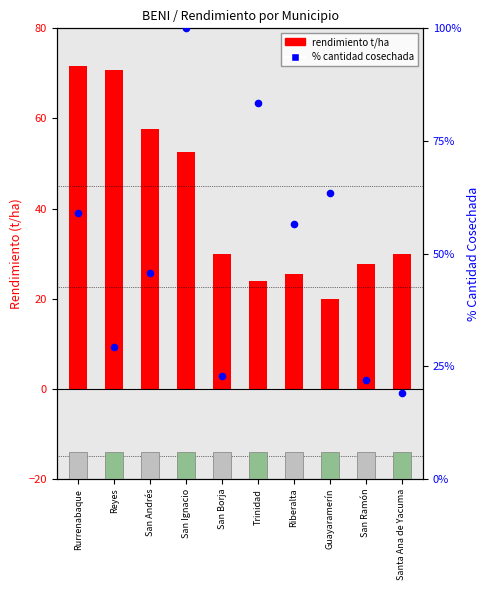

Is the value of Rendimiento (t/ha) at San Ramón greater than the value of % Cantidad Cosechada at San Ignacio?

No